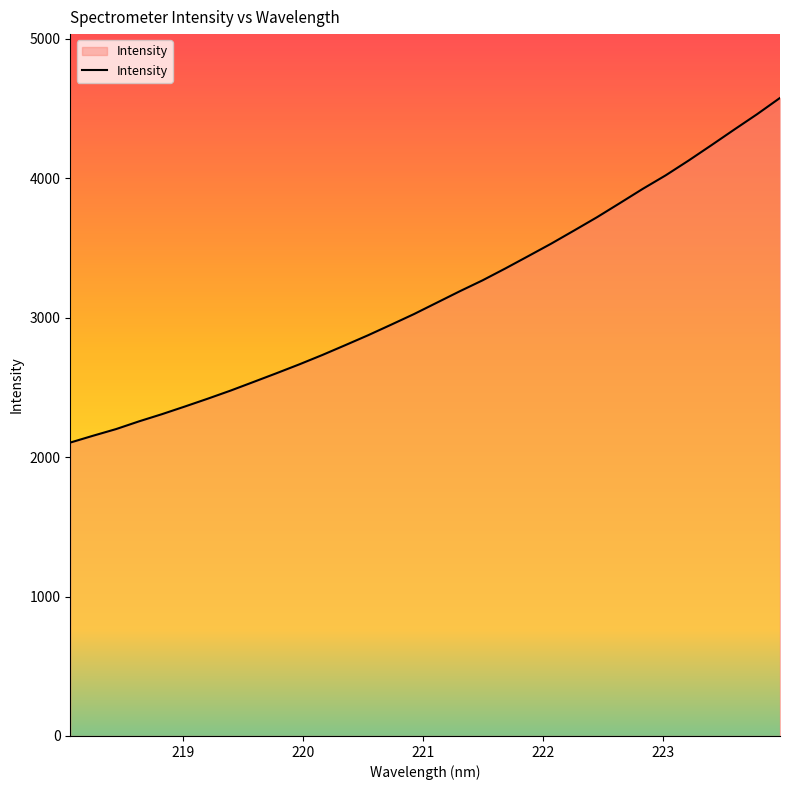

What is the smallest value displayed?

2104.3